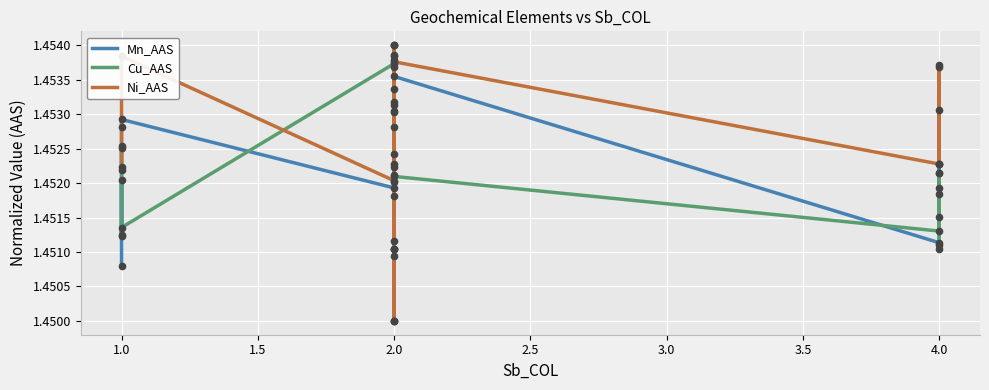

List the series in order of their peak value, highest first.

Mn_AAS, Cu_AAS, Ni_AAS